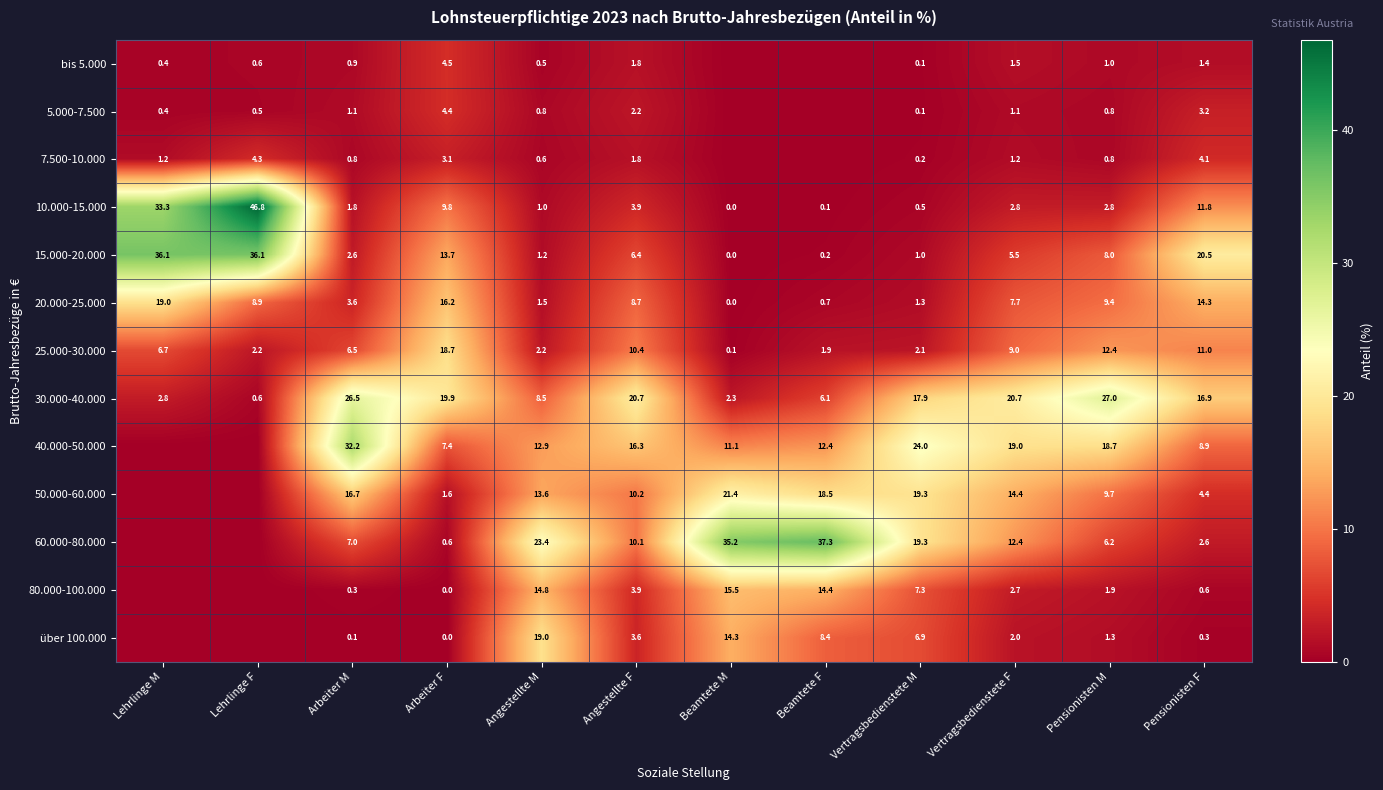

What is the sum of the 30.000-40.000 values at Vertragsbedienstete M and Angestellte M?

26.4